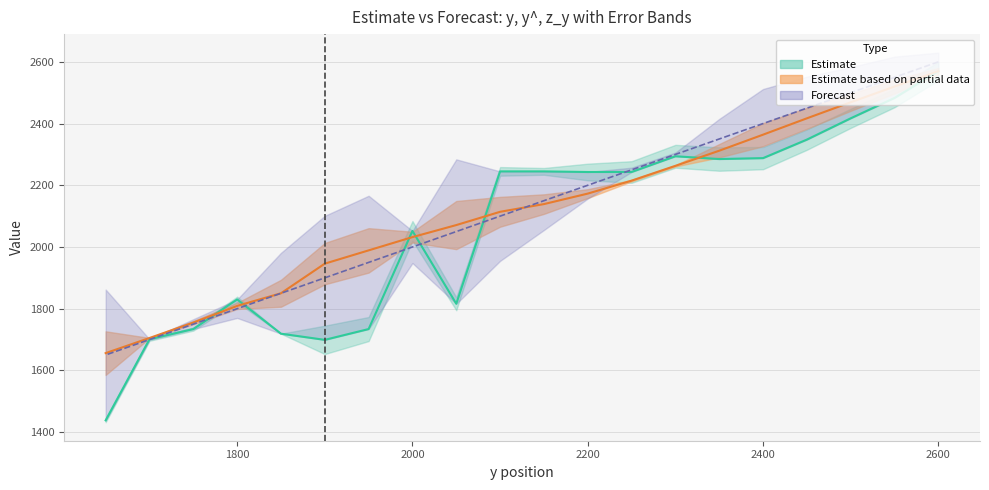

Is it true that y equals 651 at 2350?

False